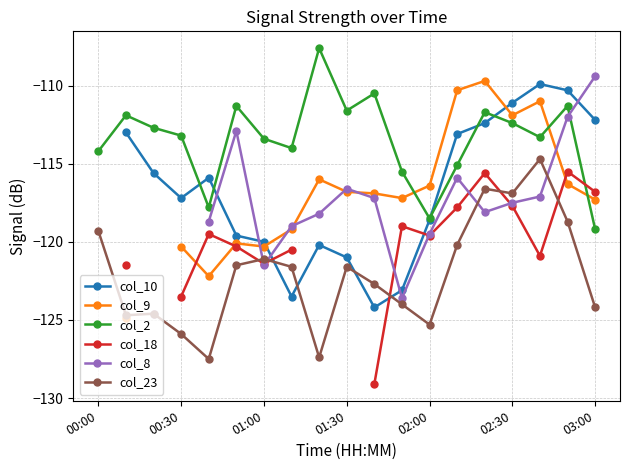

How many categories are shown in the chart?

19